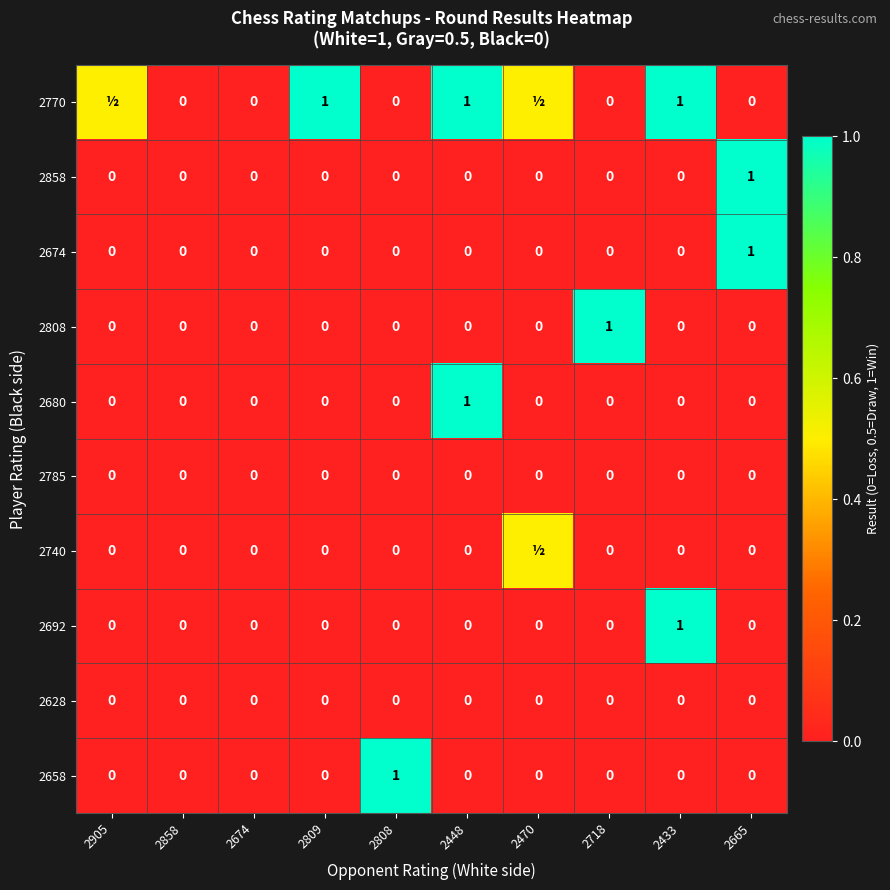

The 2785 series shows 0.0 at 2905. True or false?

True